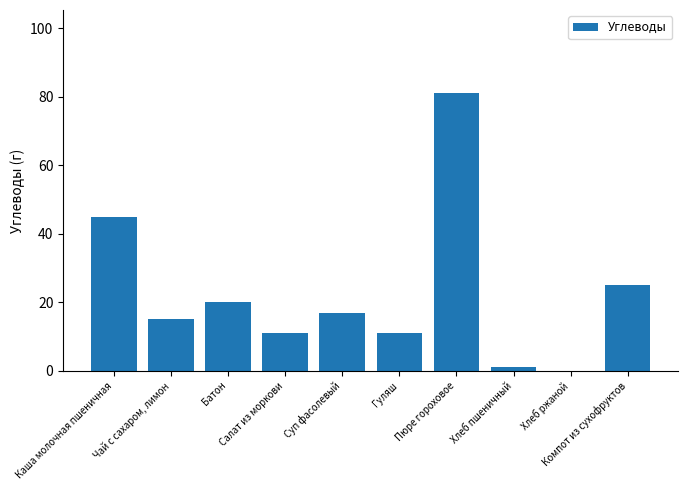

How many positive values are there?

9